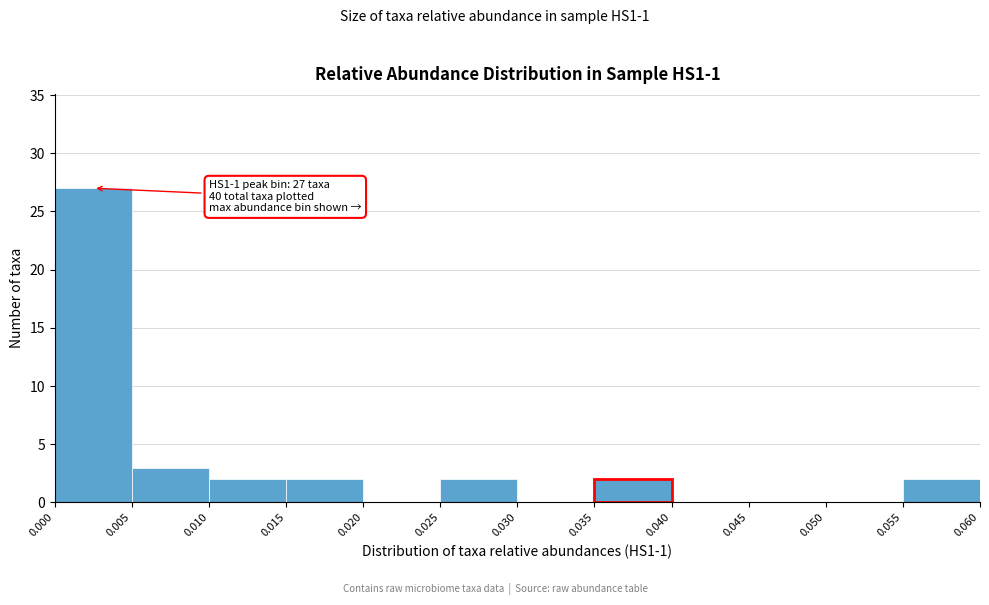

Reading left to right, list all the values displayed in this chart.

0.000=27	0.005=3	0.010=2	0.015=2	0.020=0	0.025=2	0.030=0	0.035=2	0.040=0	0.045=0	0.050=0	0.055=2